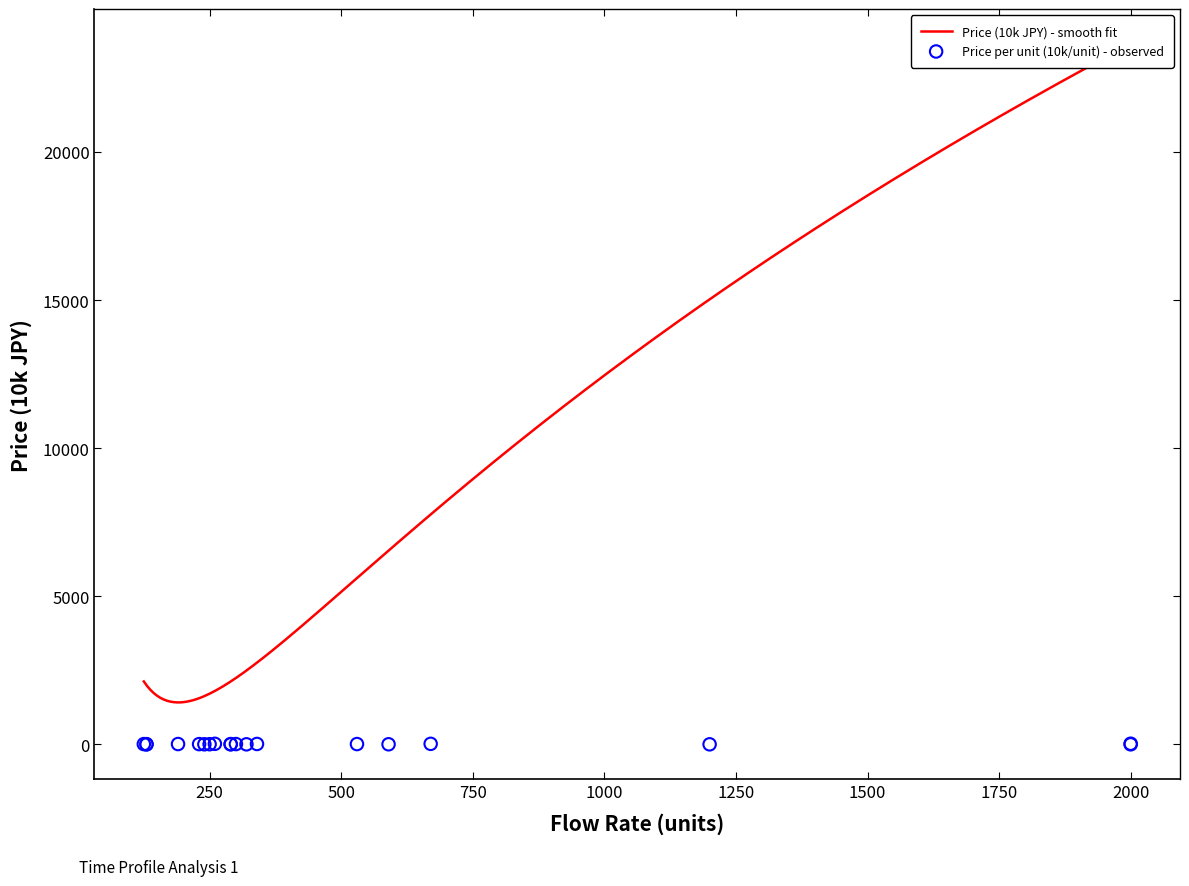

Is the value of Price per unit (10k/unit) at 4 greater than the value of Price (10k JPY) at 1?

No